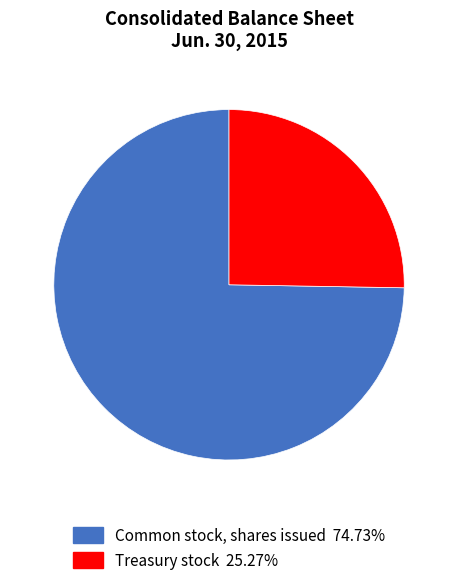

Is there a majority slice in this chart?

Yes